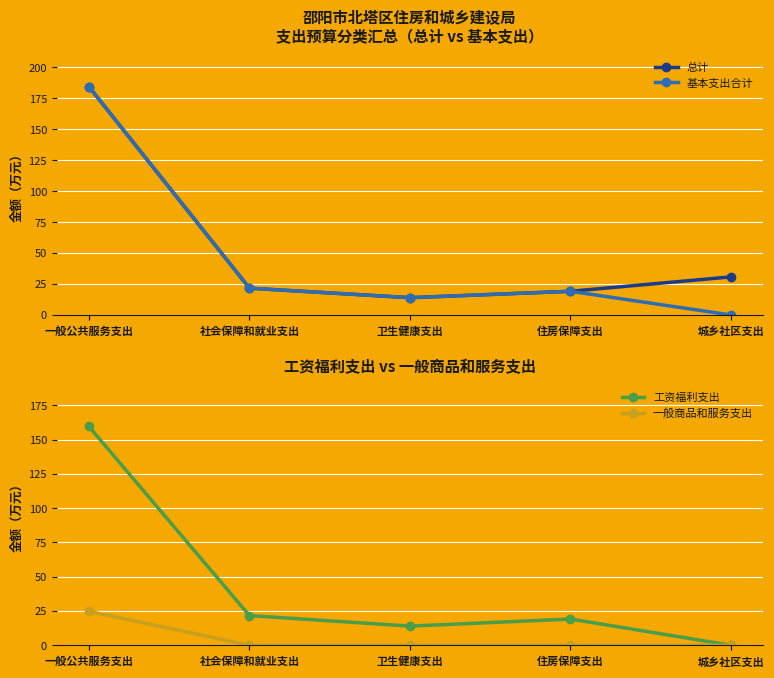

What is the average value of the 基本支出合计 series?

47.9